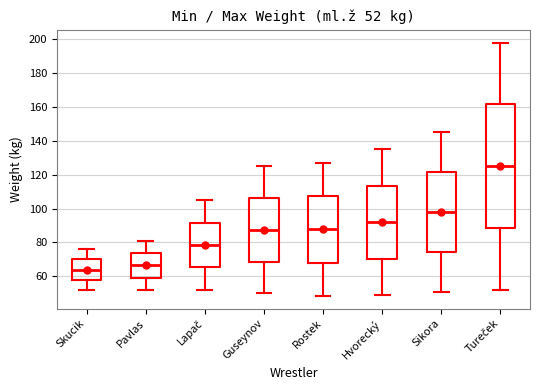

Comparing the boxes themselves (not the whiskers), which one is the tallest?

Tureček